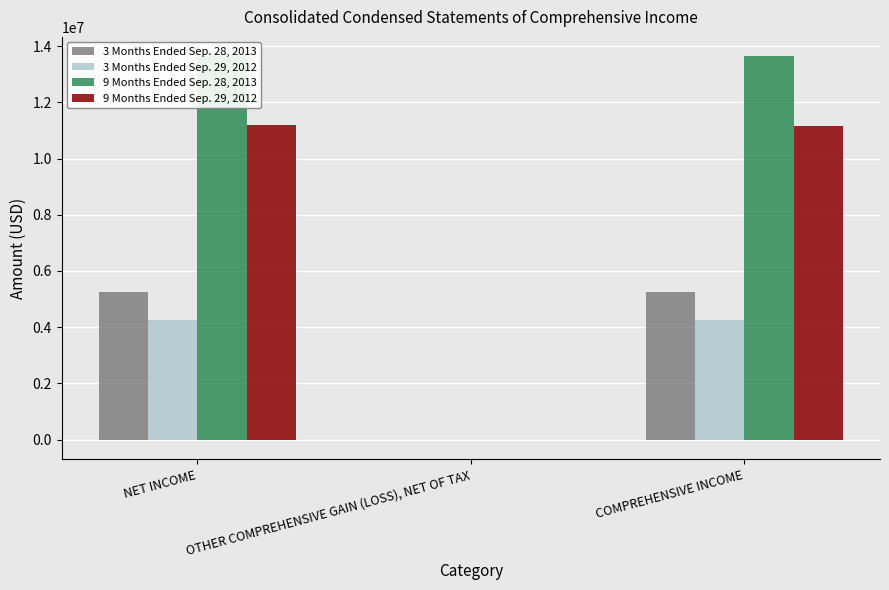

At how many categories does at least one series exceed 8103675?

2